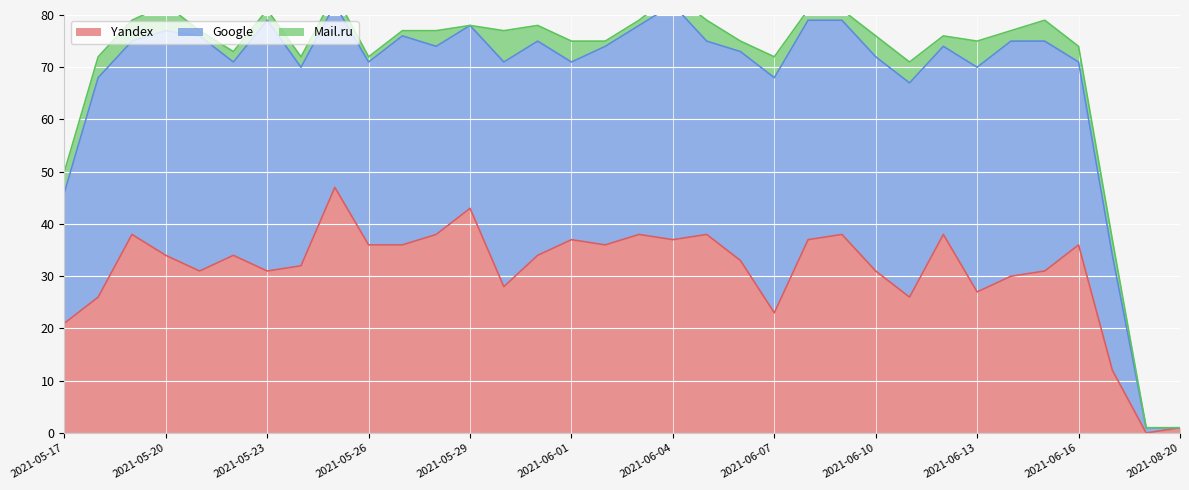

Count the Mail.ru values in the range 2 to 4.

23